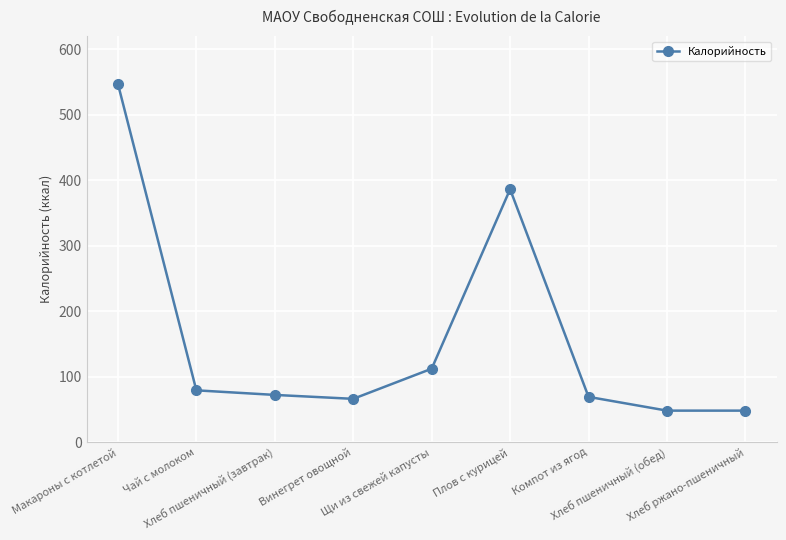

What is the difference between the second highest and second lowest values?

338